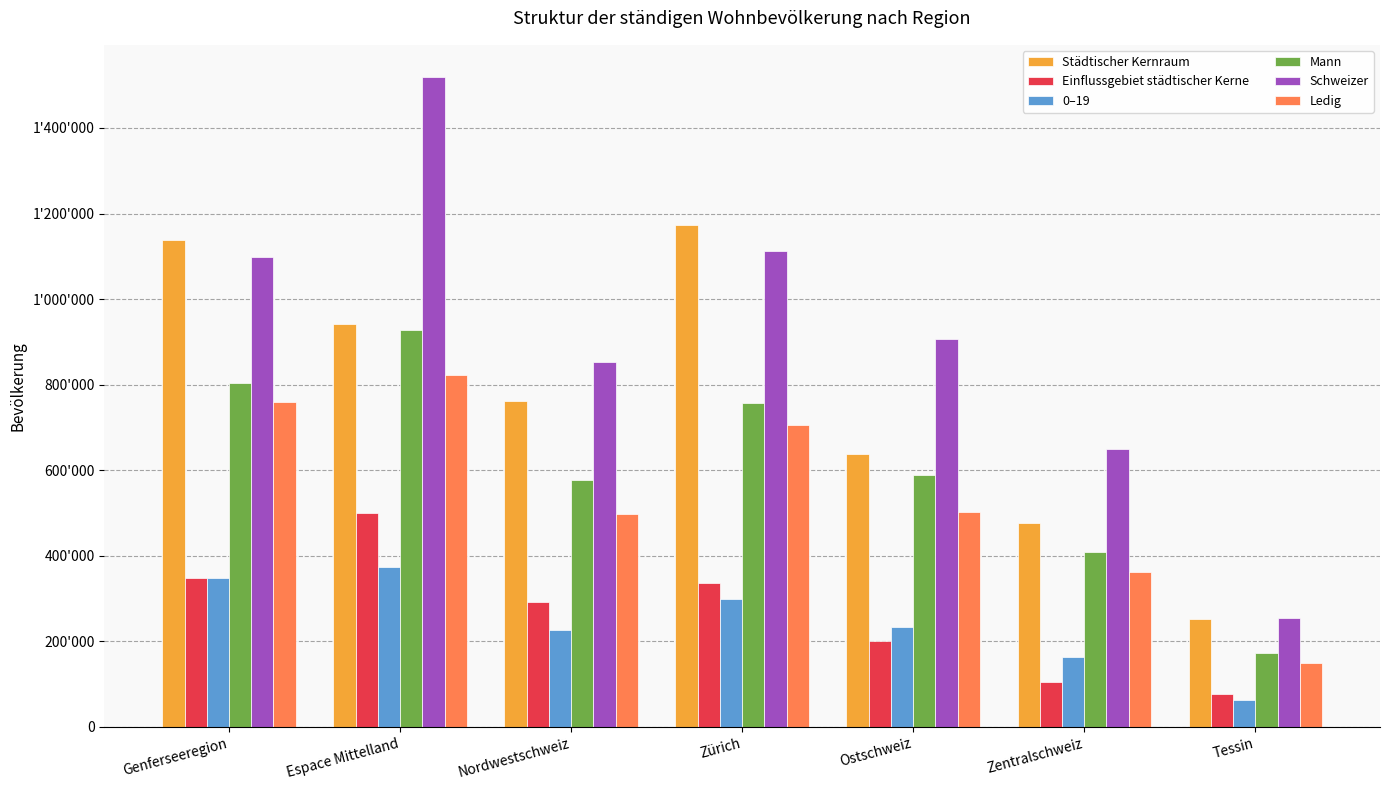

Reading left to right, extract all data points from this chart.

Städtischer Kernraum: Genferseeregion=1137812	Espace Mittelland=940874	Nordwestschweiz=761407	Zürich=1173534	Ostschweiz=638126	Zentralschweiz=477046	Tessin=251554
Einflussgebiet städtischer Kerne: Genferseeregion=348868	Espace Mittelland=499938	Nordwestschweiz=291340	Zürich=337221	Ostschweiz=201579	Zentralschweiz=106022	Tessin=76225
0–19: Genferseeregion=349186	Espace Mittelland=373098	Nordwestschweiz=226158	Zürich=300178	Ostschweiz=233799	Zentralschweiz=162941	Tessin=64098
Mann: Genferseeregion=804808	Espace Mittelland=926783	Nordwestschweiz=576428	Zürich=757081	Ostschweiz=590060	Zentralschweiz=409769	Tessin=172192
Schweizer: Genferseeregion=1099297	Espace Mittelland=1518454	Nordwestschweiz=854046	Zürich=1112574	Ostschweiz=906244	Zentralschweiz=650521	Tessin=255116
Ledig: Genferseeregion=758587	Espace Mittelland=822245	Nordwestschweiz=498190	Zürich=705128	Ostschweiz=502525	Zentralschweiz=362322	Tessin=148532